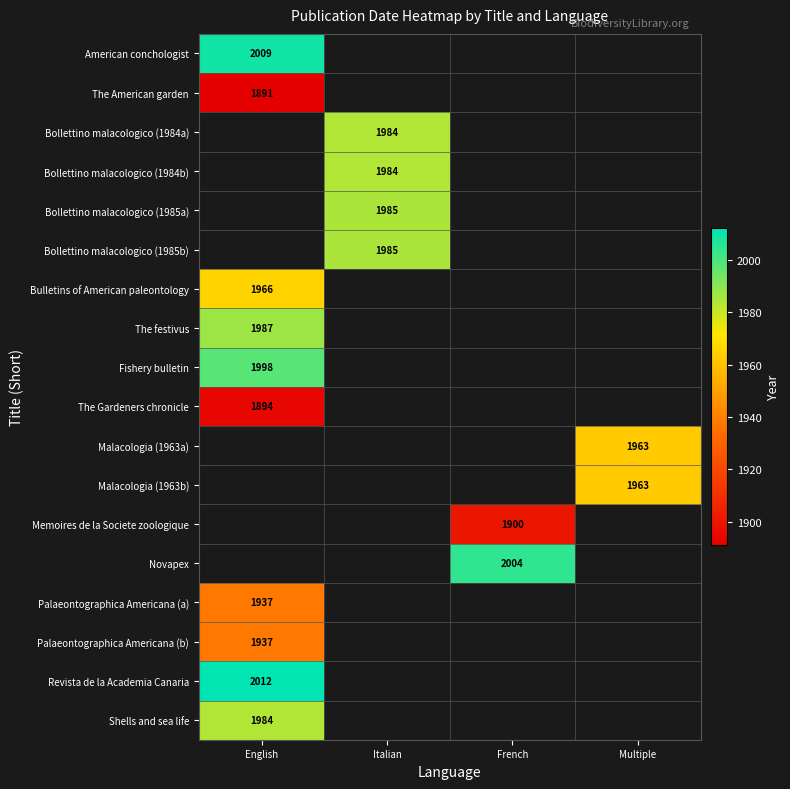

The American conchologist series shows 2009 at English. True or false?

True